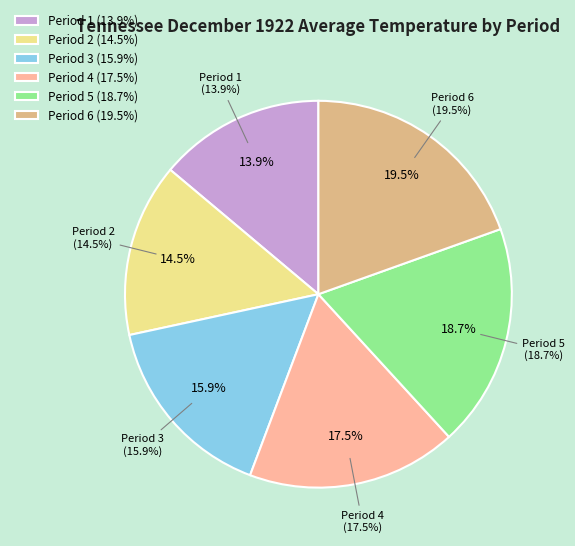

Is the sum of Period 2 and Period 6 greater than half?

No